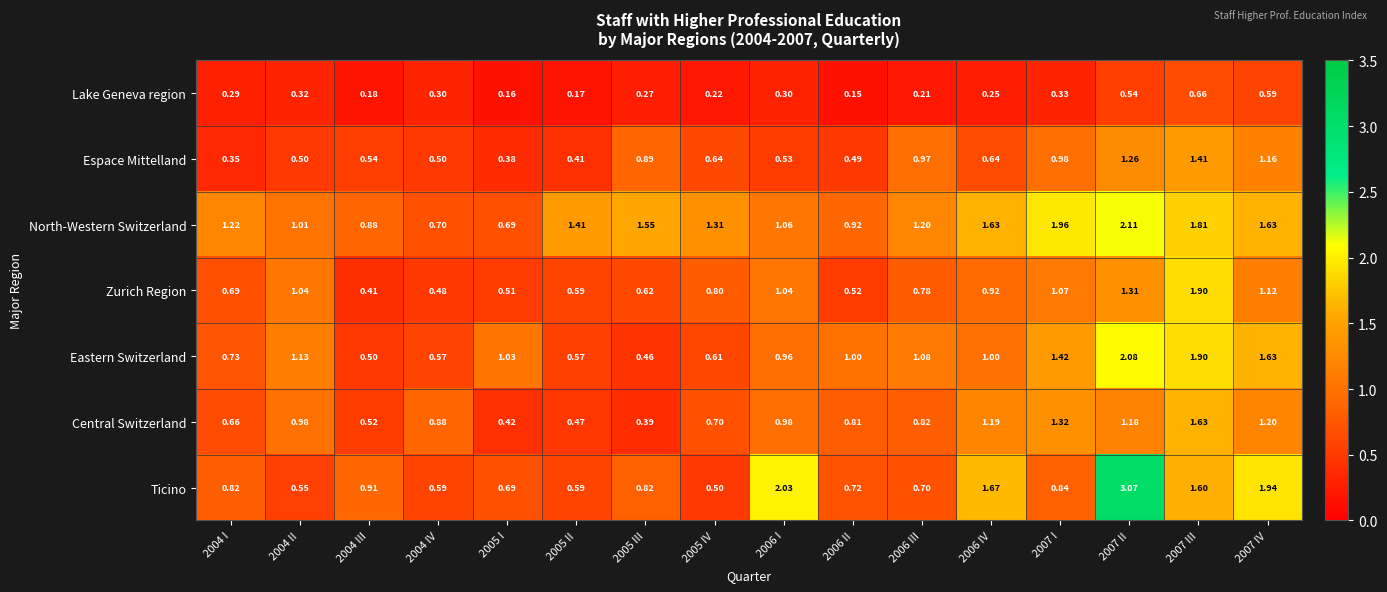

Between 2006 II and 2007 IV, which series saw the biggest shift?

Ticino